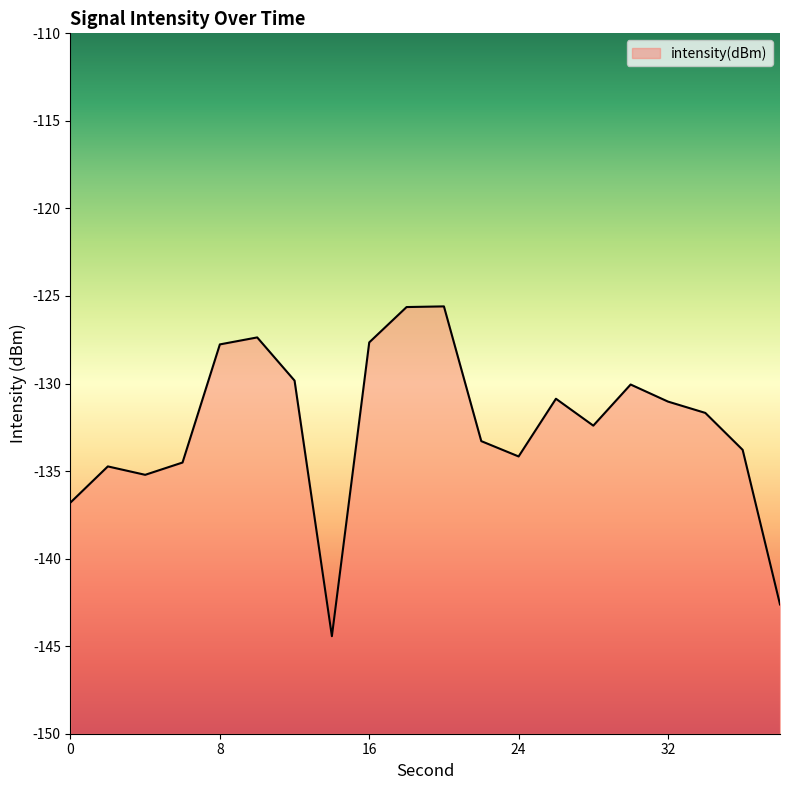

True or false: the data shows -134.5 at 6.

True